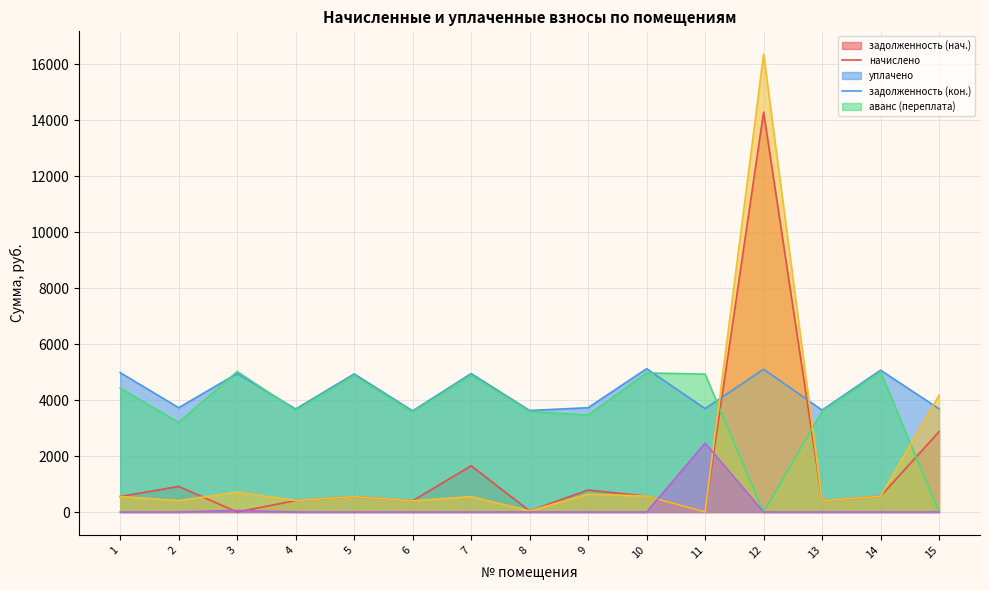

What is the spread (max minus min) of values at 14?

5068.4